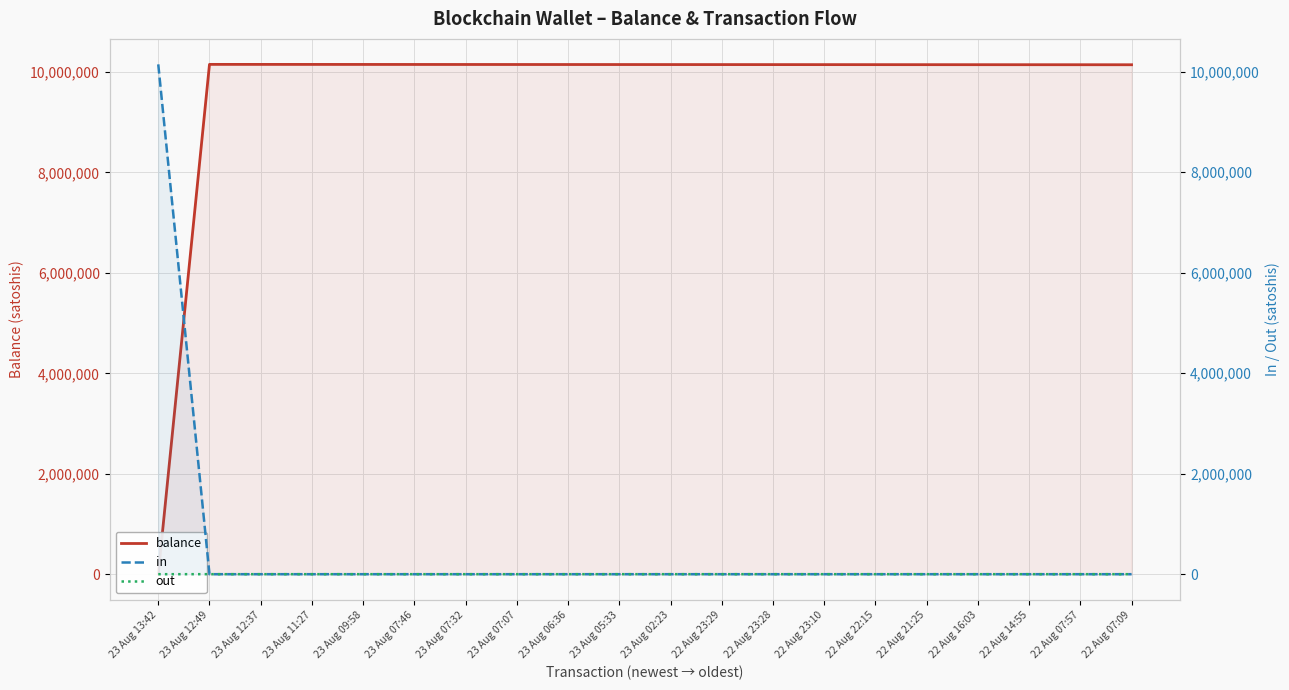

Is the value of balance at 22 Aug 22:15 greater than the value of out at 23 Aug 13:42?

Yes